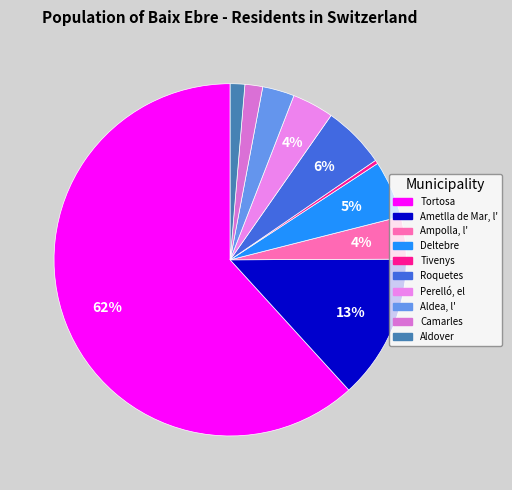

To the nearest percent, what is the difference between the largest and smallest slice percentages?

61%